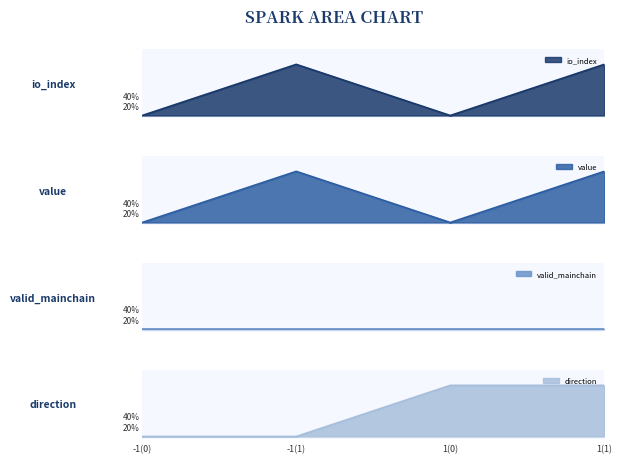

True or false: io_index and value intersect in this chart.

False